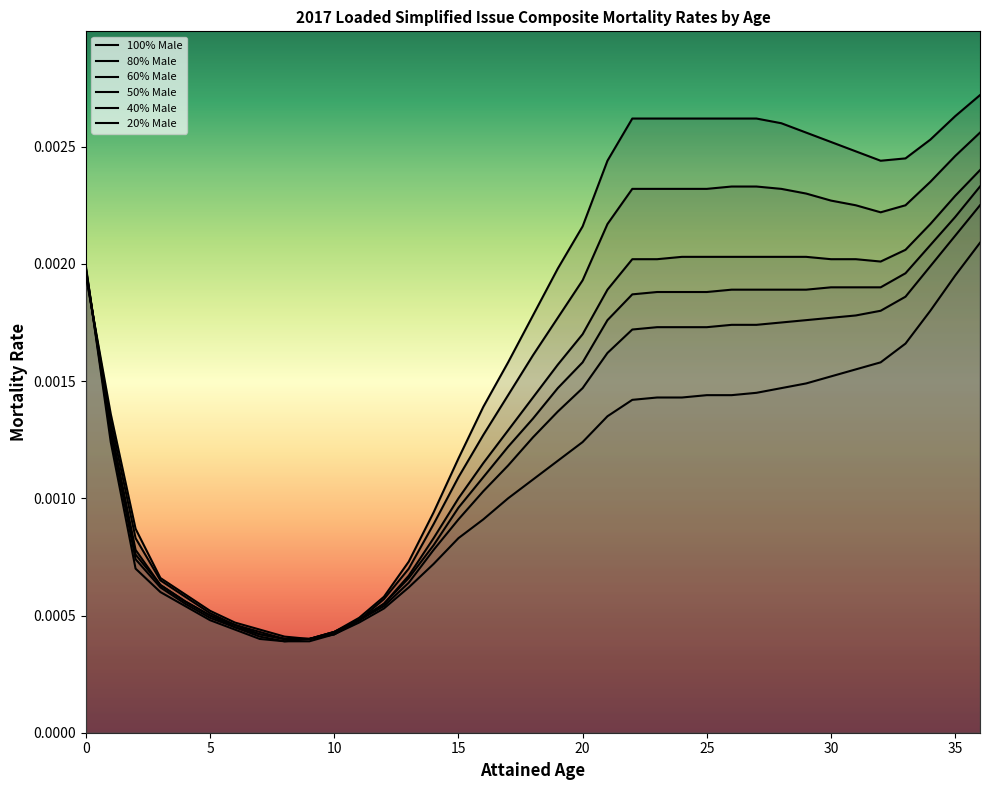

True or false: 80% Male has more than 0 points higher than both neighbors.

False